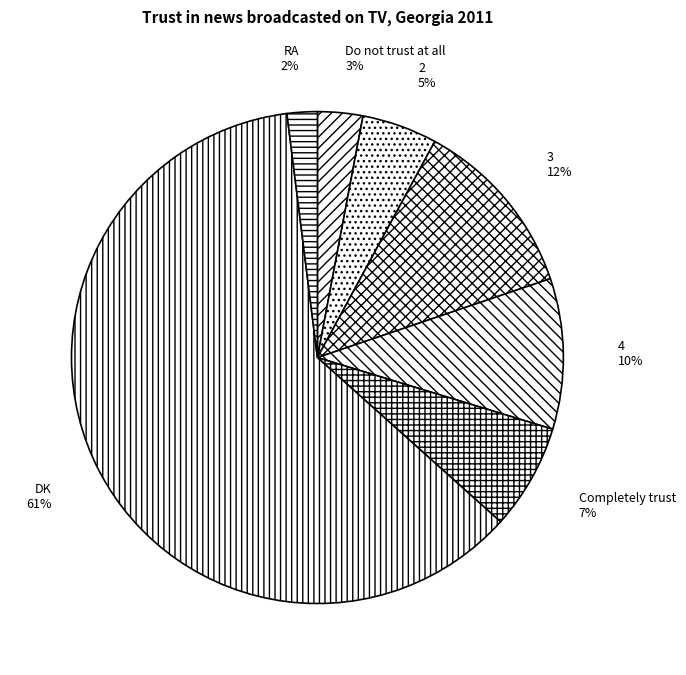

Is there any slice that represents more than half of the pie?

Yes